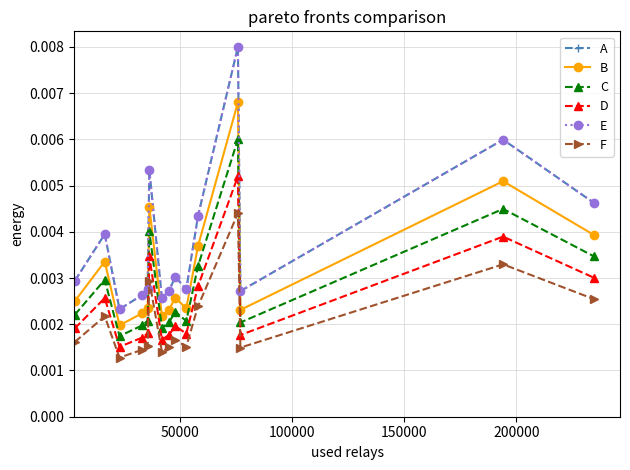

True or false: F has more than 2 points higher than both neighbors.

True